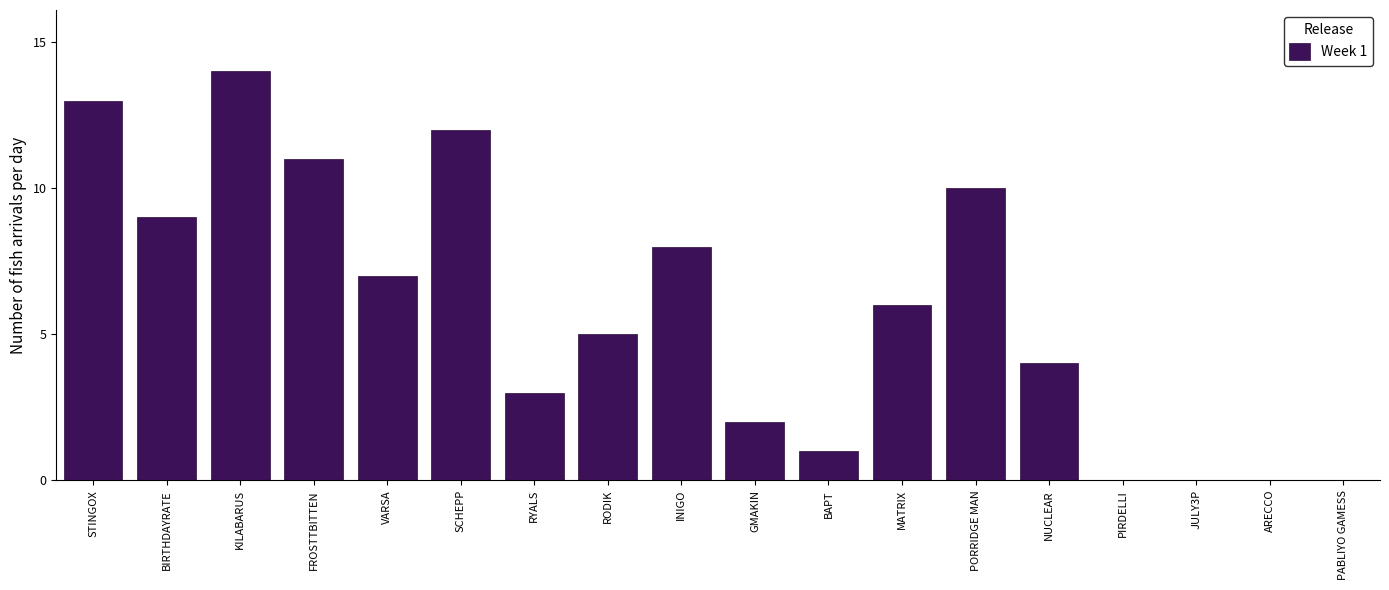

Reading right to left, what are all the values shown in this chart?

PABLIYO GAMESS=0	ARECCO=0	JULY3P=0	PIRDELLI=0	NUCLEAR=4	PORRIDGE MAN=10	MATRIX=6	BAPT=1	GMAKIN=2	INIGO=8	RODIK=5	RYALS=3	SCHEPP=12	VARSA=7	FROSTTBITTEN=11	KILABARUS=14	BIRTHDAYRATE=9	STINGOX=13